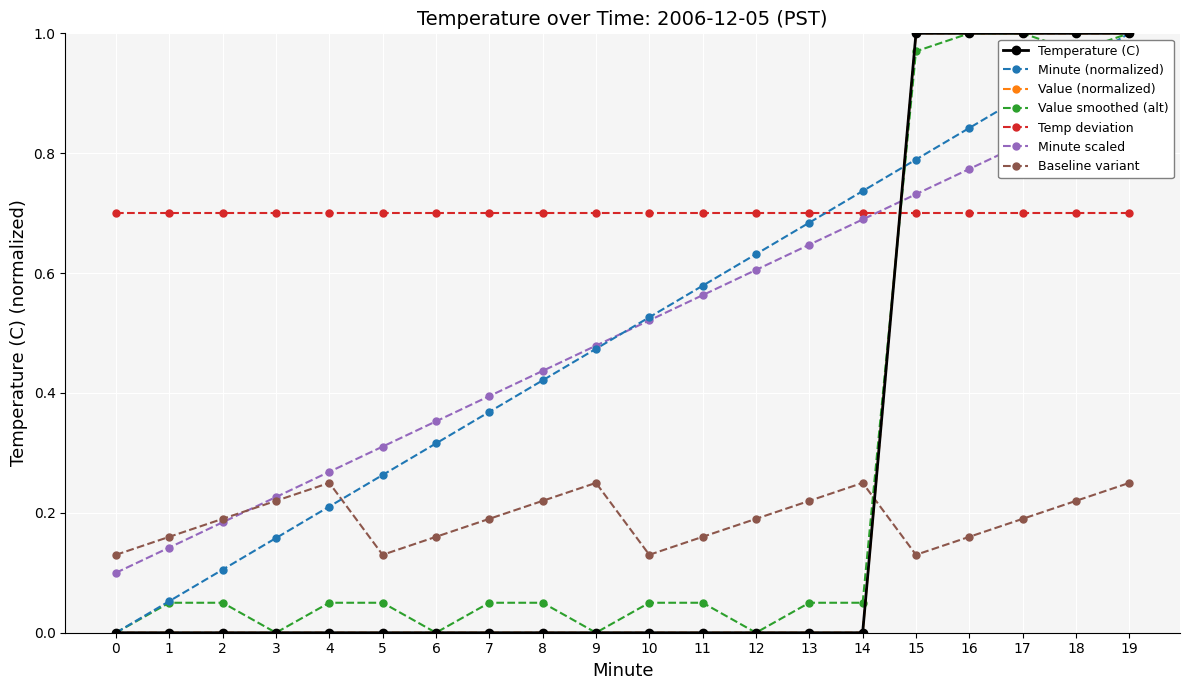

Which has a higher value, 8 or 10?

8